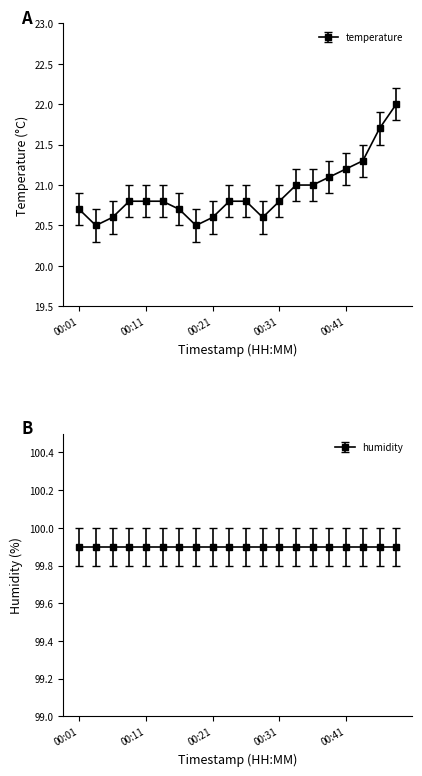

What is the difference between the second highest and minimum values?

1.2